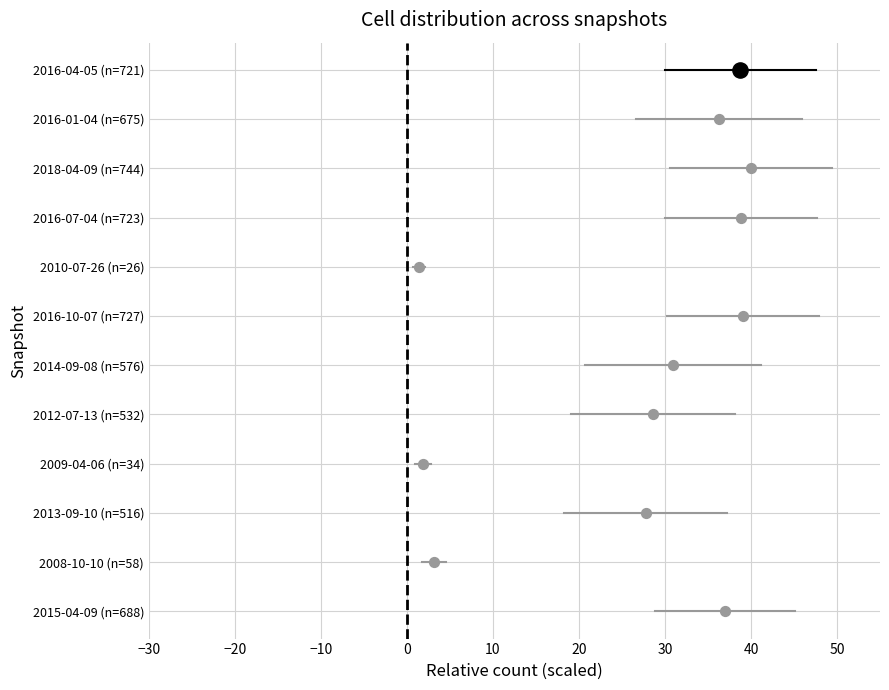

Between −20 and −30, which is larger?

−20